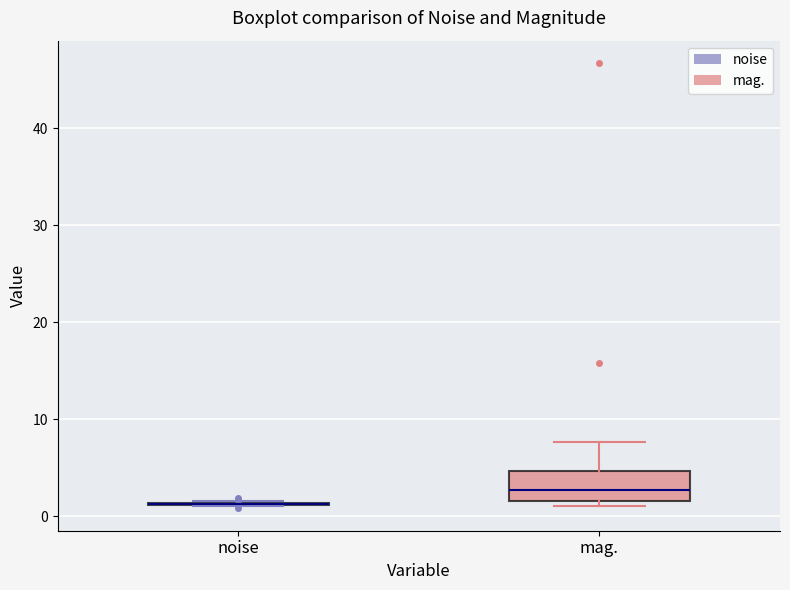

Reading left to right, transcribe this box plot: for each box, give where its median line is, the range the box spans, and where its two whiskers end, as read against the y-axis. The values are not printed on the chart, so give them approximately, as read against the axis.

noise: box collapsed to a line at 1, whiskers 1 to 2
mag.: median 3, box 2 to 5, whiskers 1 to 8